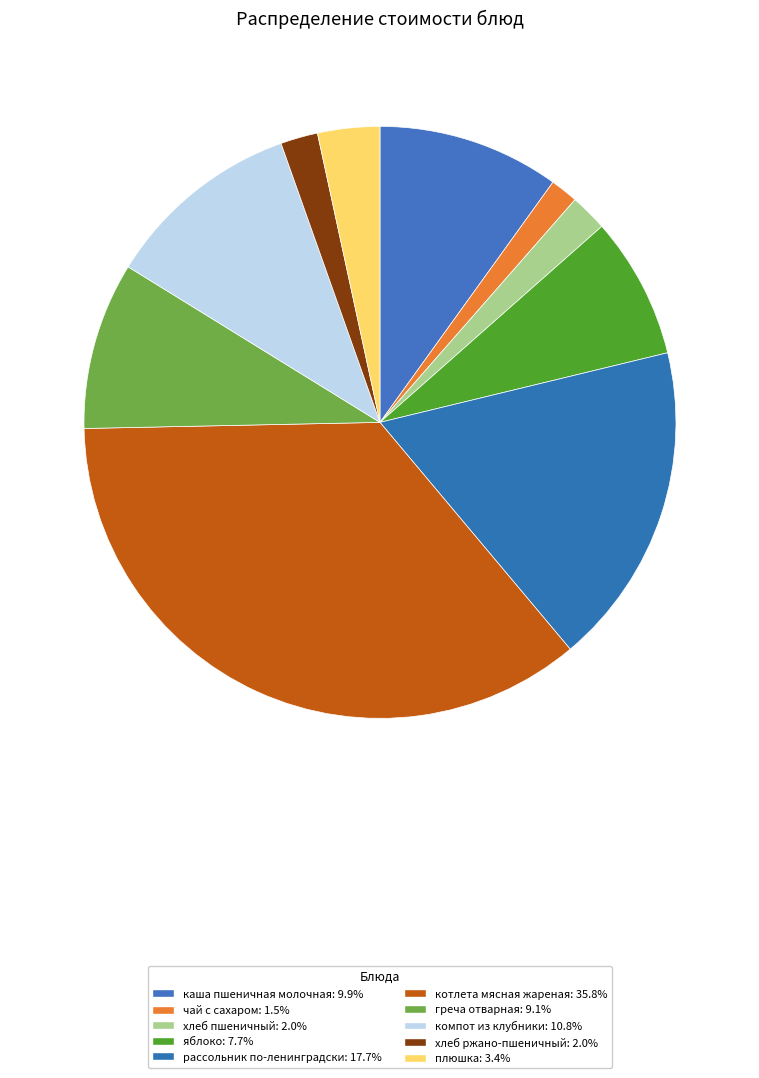

How many slices are in this pie chart?

10